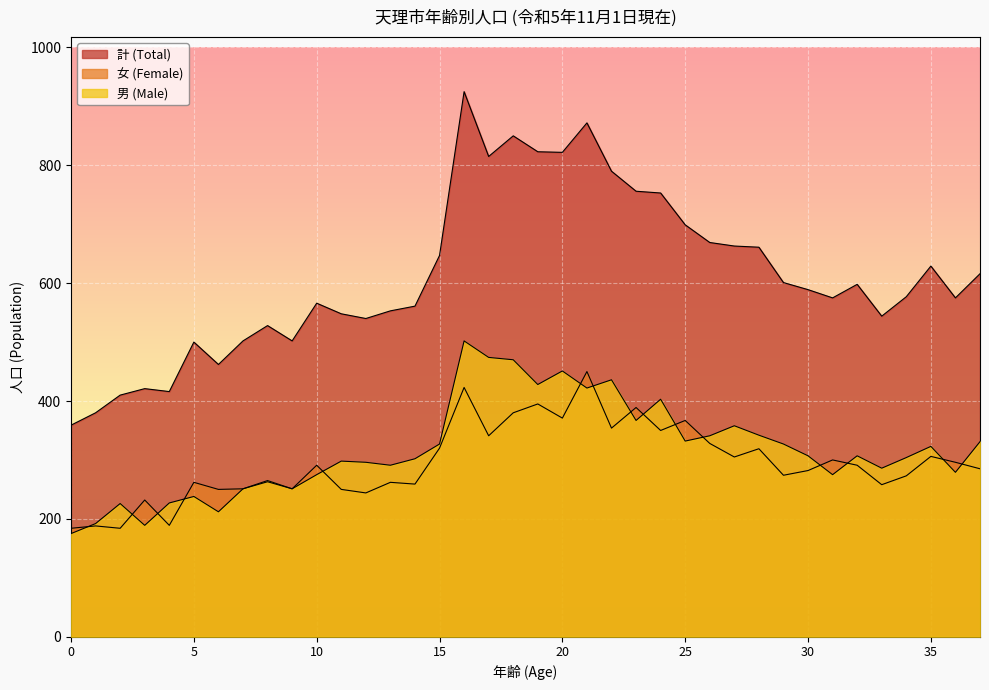

The 男 (Male) series shows 126 at 3. True or false?

False